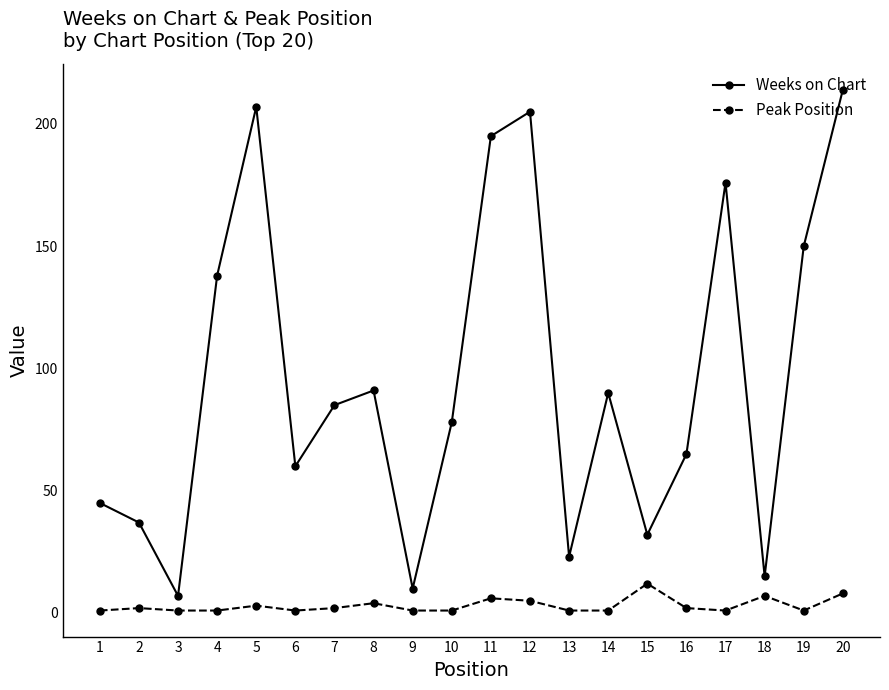

What is the sum of all Peak Position values?

61